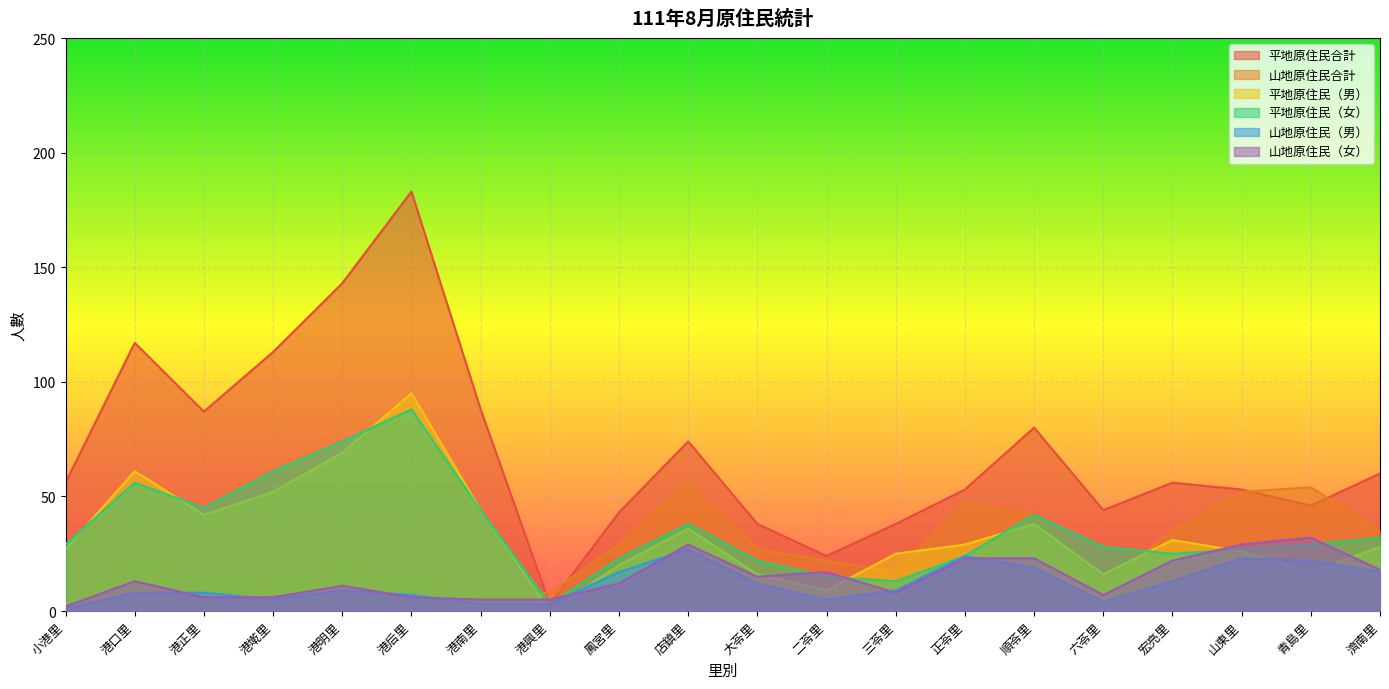

What is the sum of all 平地原住民（男） values?

681